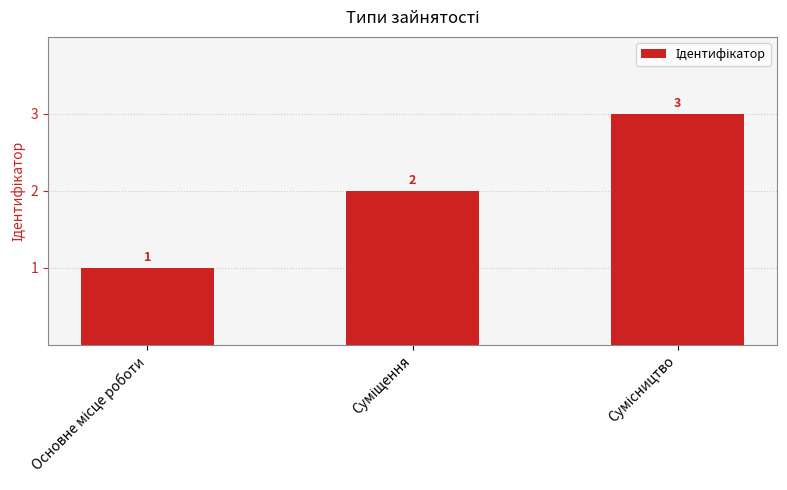

What is the greatest value displayed?

3